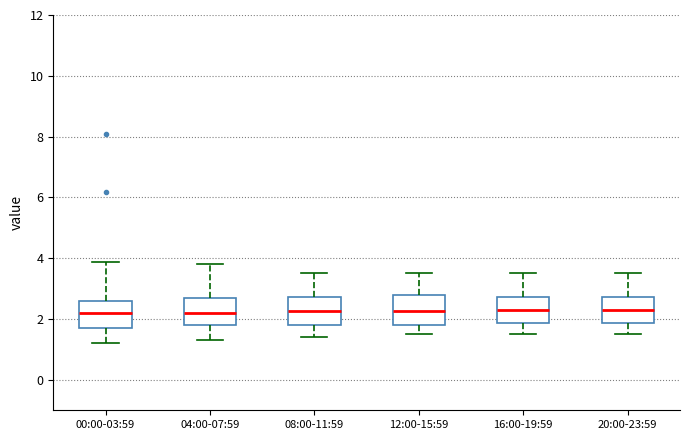

Reading left to right, read every box against the y-axis: the position of its median line, the range the box covers, and the ends of its whiskers. The values are not printed on the chart, so give them approximately, as read against the axis.

00:00-03:59: median 2.2, box 1.8 to 2.6, whiskers 1.2 to 3.8
04:00-07:59: median 2.2, box 1.8 to 2.8, whiskers 1.4 to 3.8
08:00-11:59: median 2.2, box 1.8 to 2.8, whiskers 1.4 to 3.6
12:00-15:59: median 2.2, box 1.8 to 2.8, whiskers 1.6 to 3.6
16:00-19:59: median 2.4, box 1.8 to 2.8, whiskers 1.6 to 3.6
20:00-23:59: median 2.4, box 1.8 to 2.8, whiskers 1.6 to 3.6